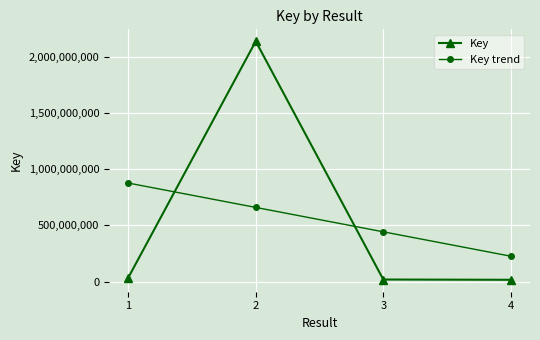

List the labels in order of Key trend value, largest first.

1, 2, 3, 4